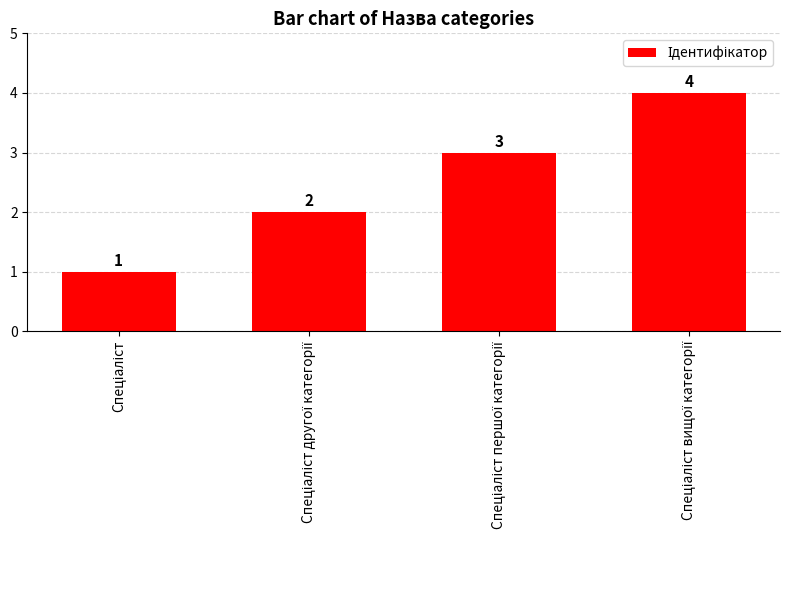

Reading left to right, list all the values displayed in this chart.

1	2	3	4